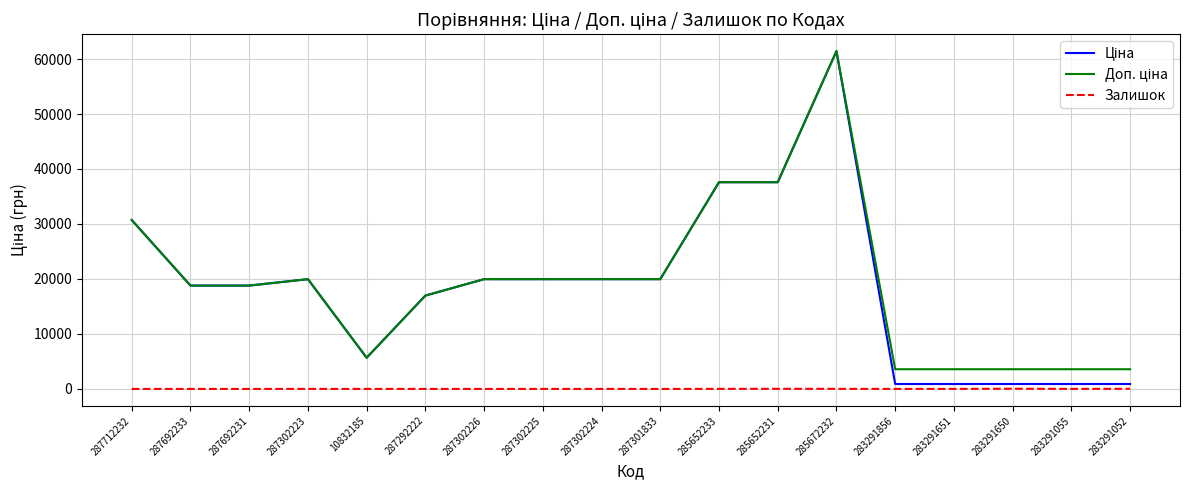

At how many categories does at least one series exceed 11386?

12